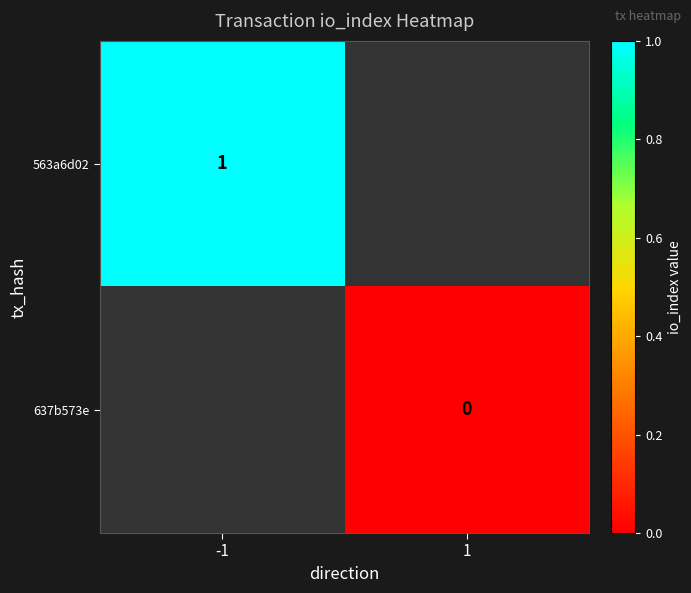

True or false: 563a6d02 has a value of 2 at -1.

False